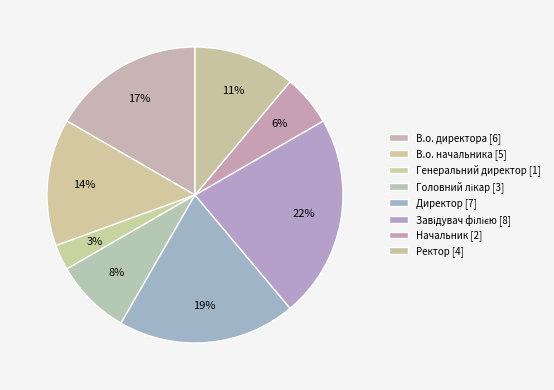

Is В.о. начальника the majority of the pie?

No